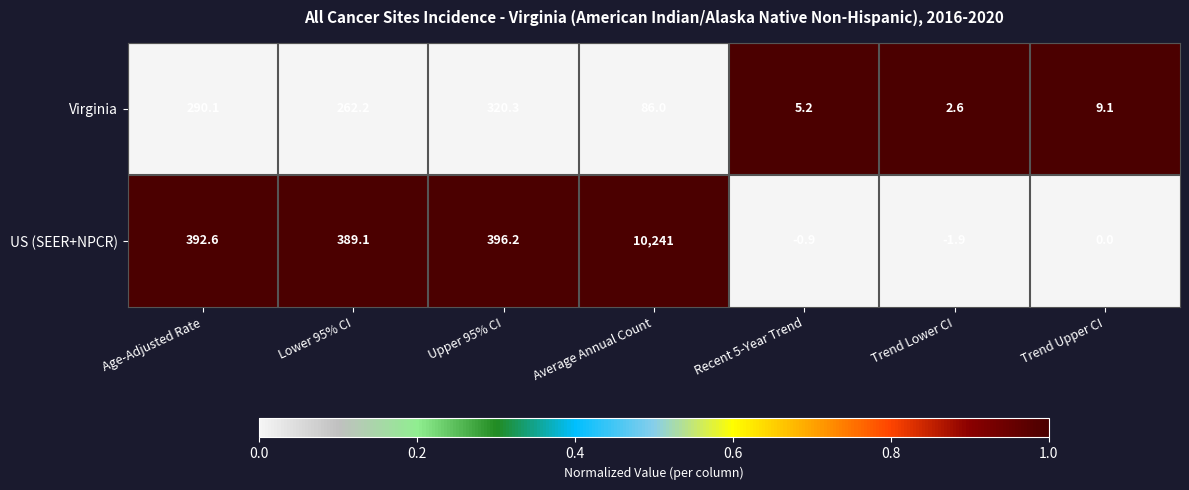

Where is Virginia nearest to the value 161?

Average Annual Count